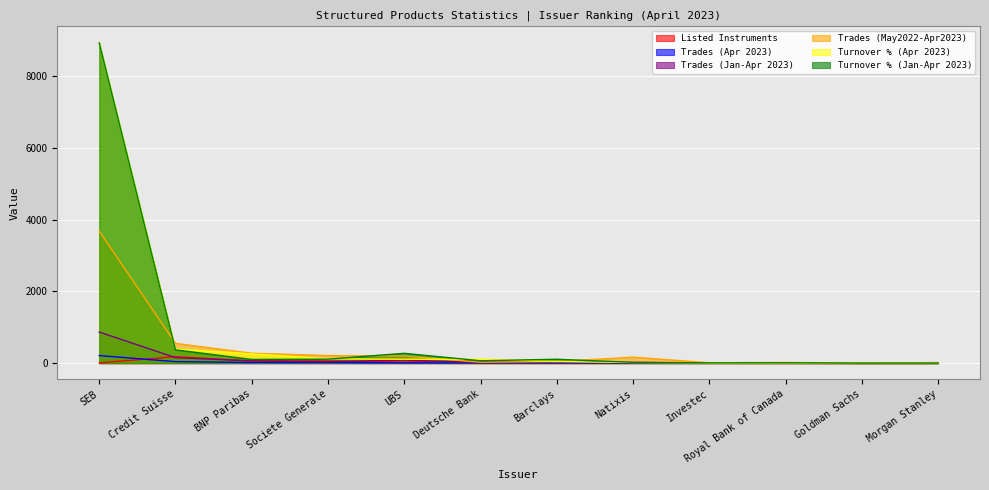

The Turnover % (Apr 2023) series shows 258 at BNP Paribas. True or false?

True